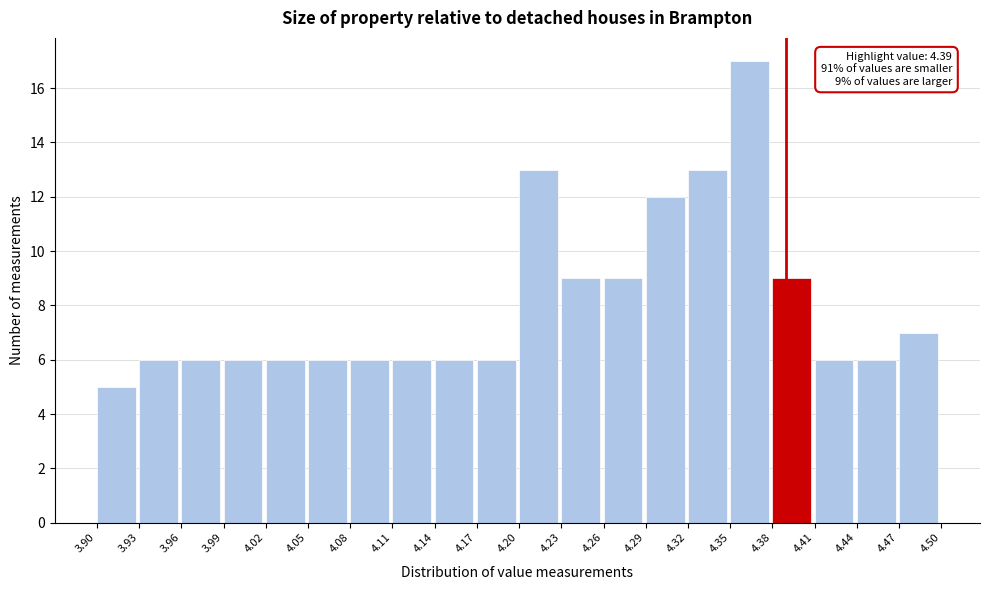

Which range on the x-axis has the tallest bar?

4.35 to 4.38